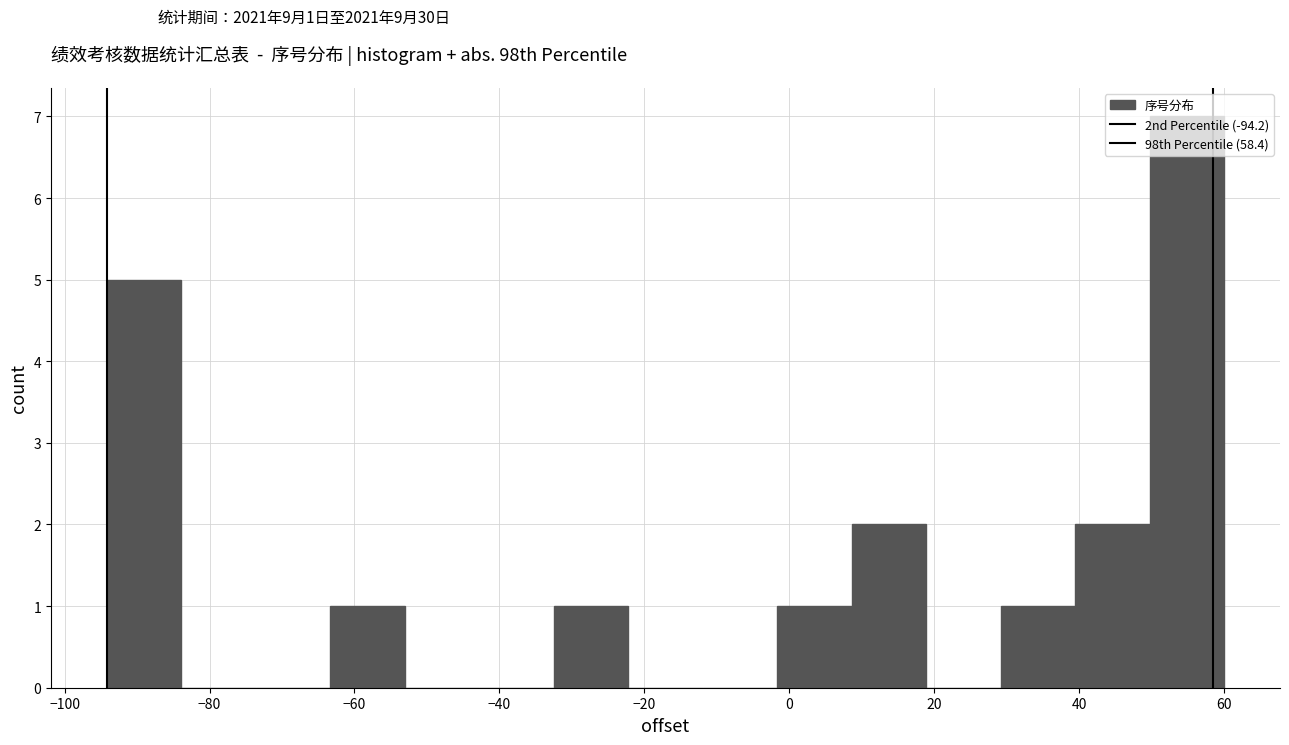

Which range on the x-axis has the tallest bar?

50 to 60